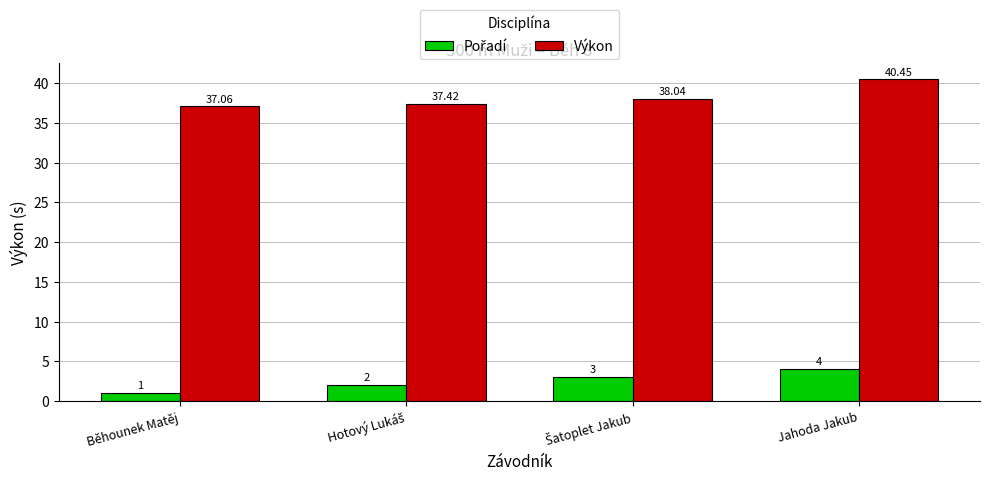

Which series has the largest range (max minus min)?

Výkon